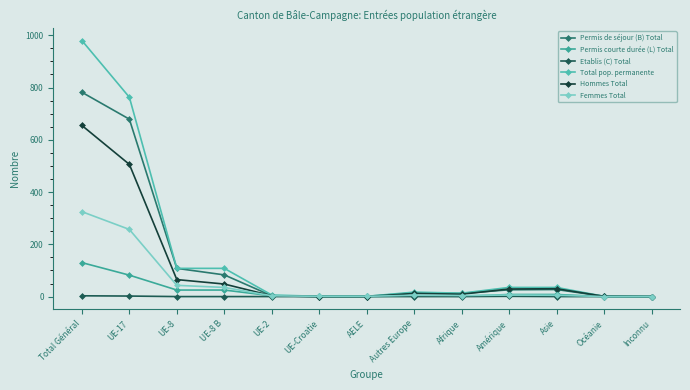

Which series has the widest spread of values?

Total pop. permanente